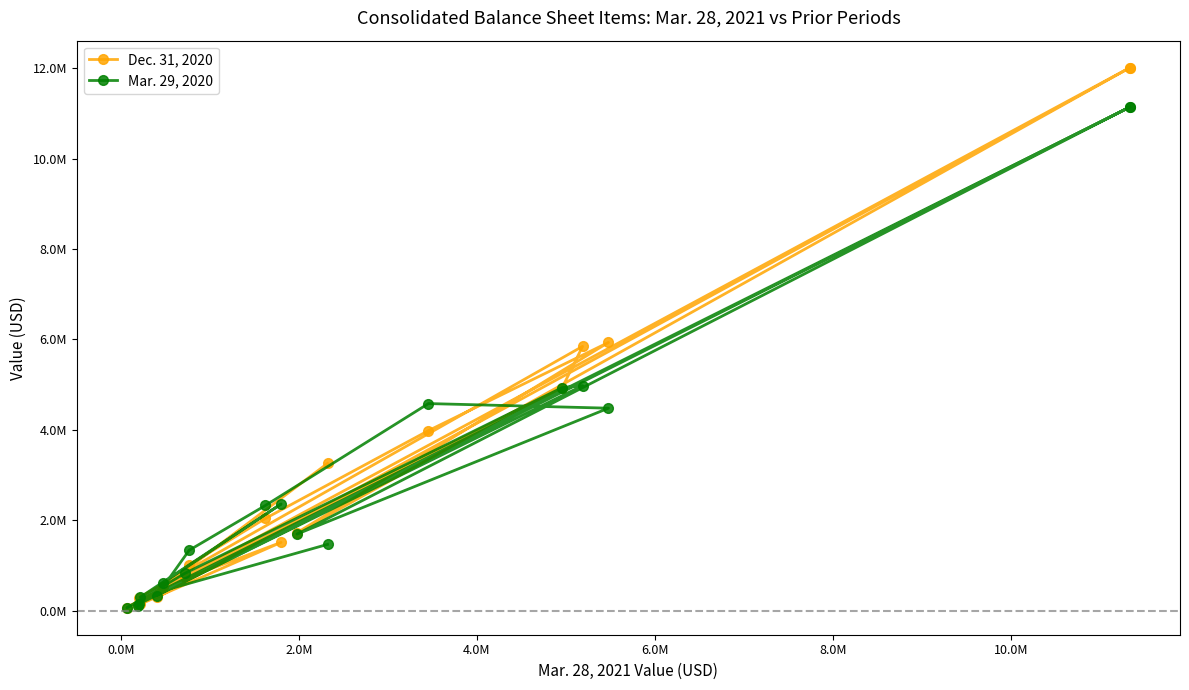

Which series has the largest total across all categories?

Dec. 31, 2020